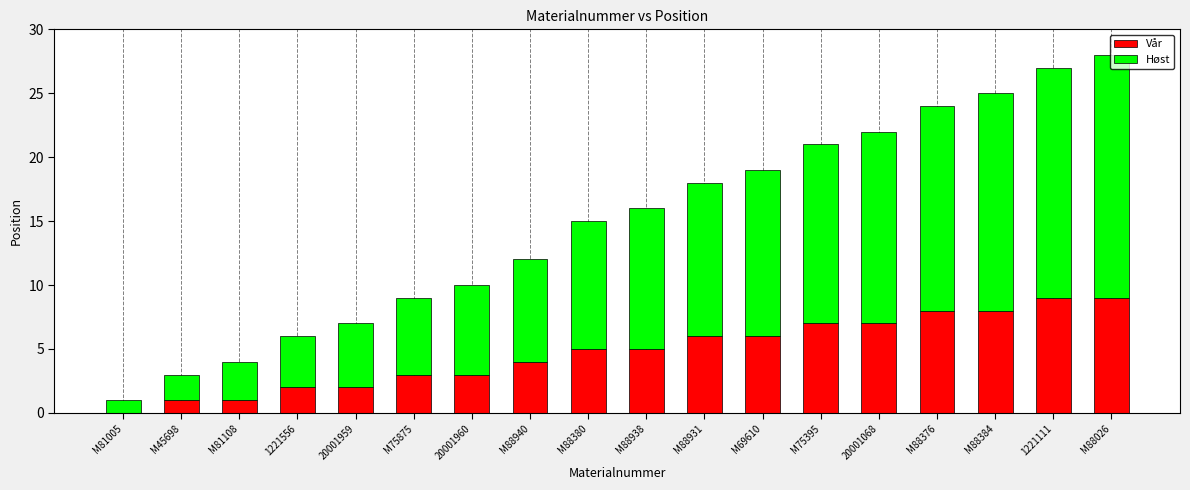

The value of Vår at M69610 is 6. True or false?

True